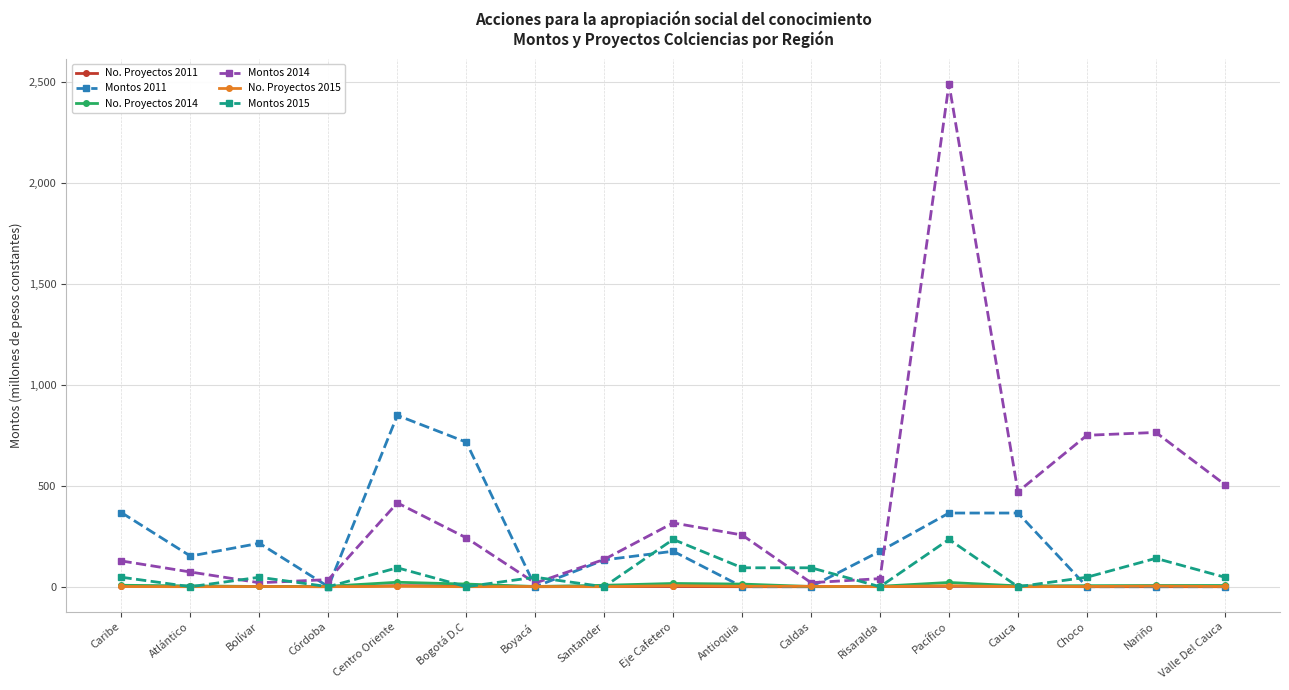

Is the value of Montos 2014 at Bolívar greater than the value of Montos 2011 at Bogotá D.C?

No